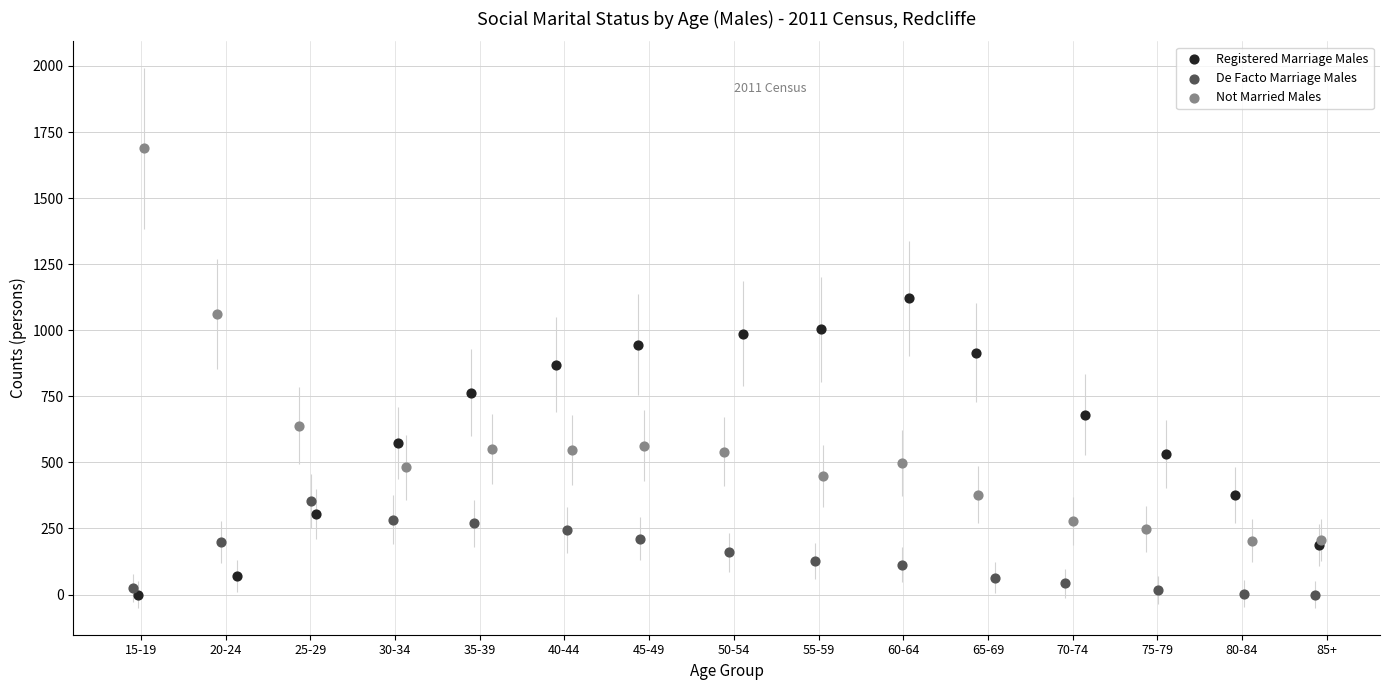

Which series has the widest spread of Y values?

Not Married Males